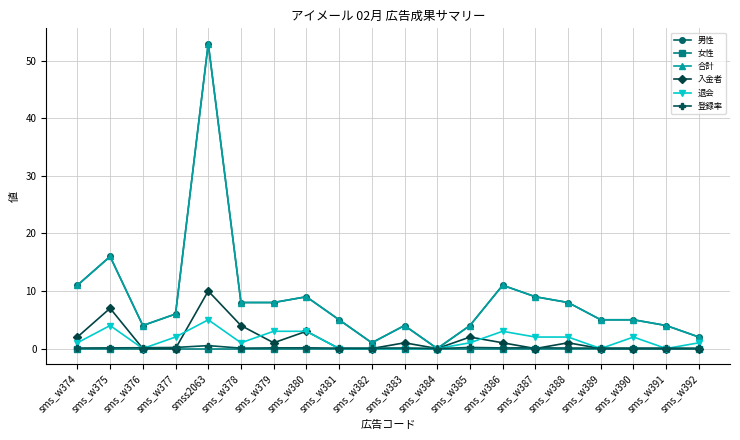

At which category does the chart reach its minimum across all series?

sms_w384